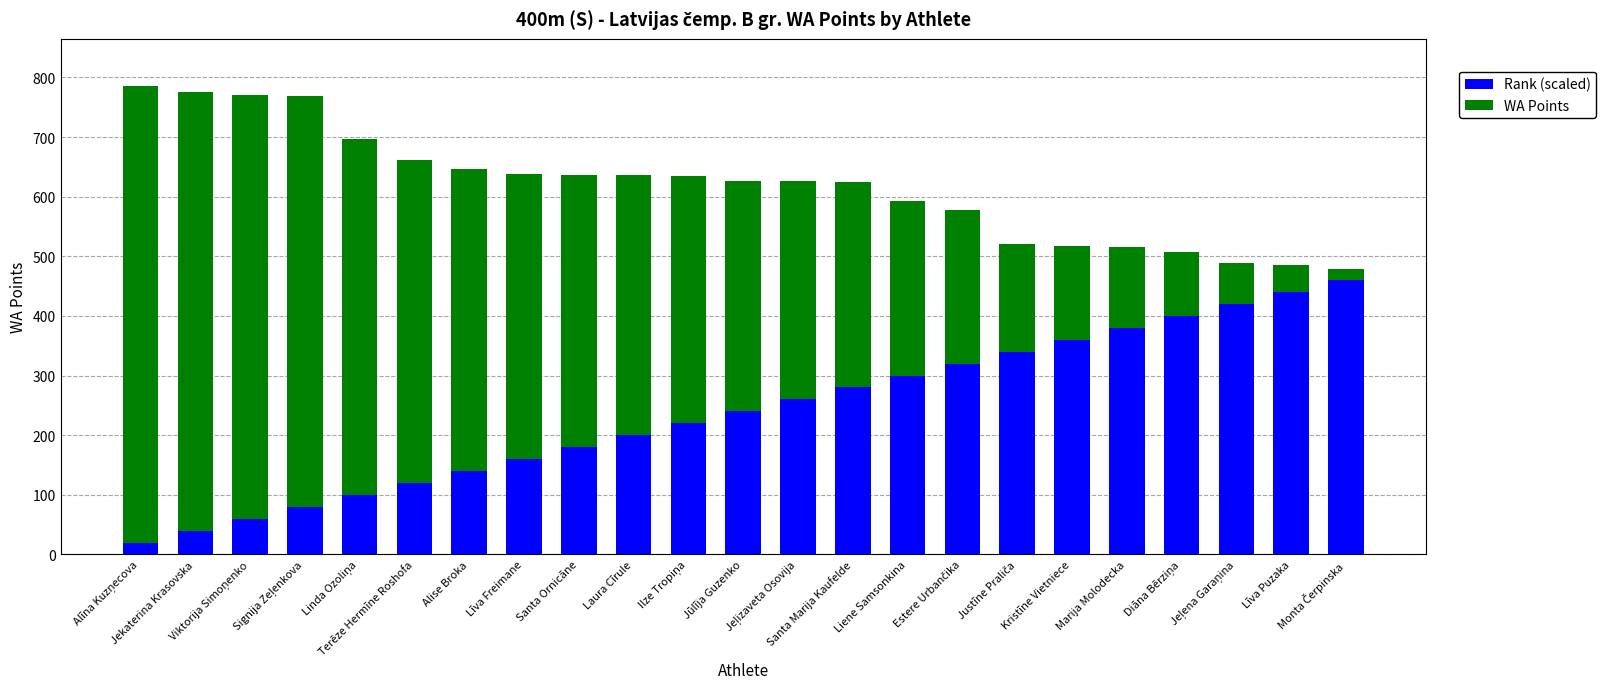

What is the highest value of the Rank (scaled) series?

460